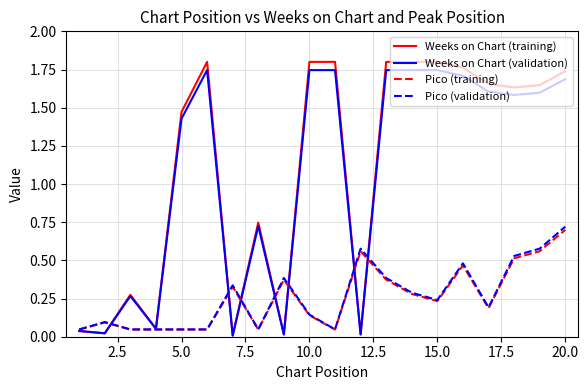

True or false: Weeks on Chart (validation) has more than 2 points higher than both neighbors.

True